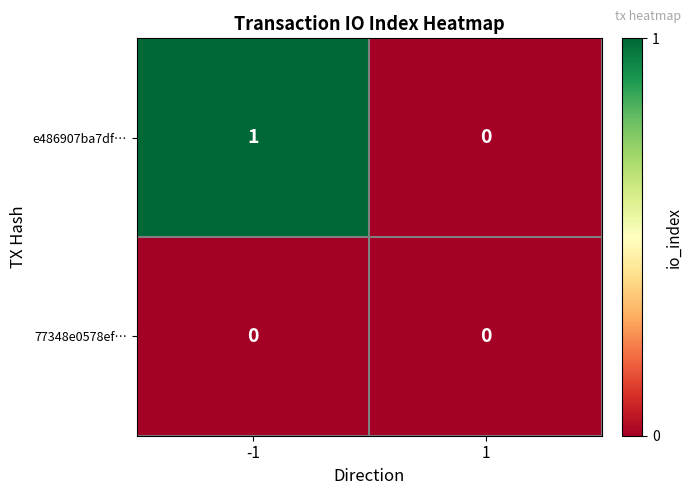

Which series changed the most between -1 and 1?

e486907ba7df…